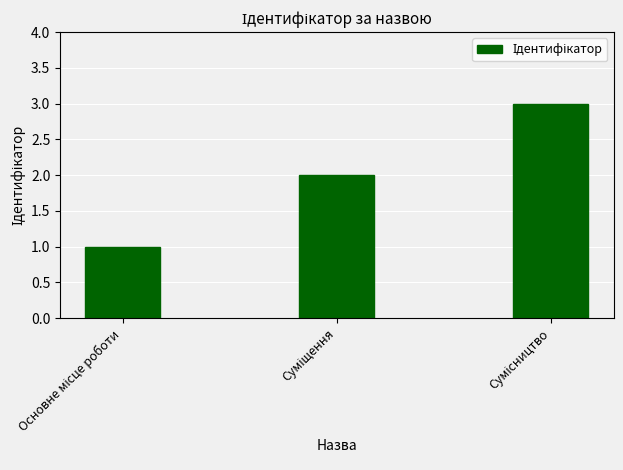

What is the greatest value displayed?

3